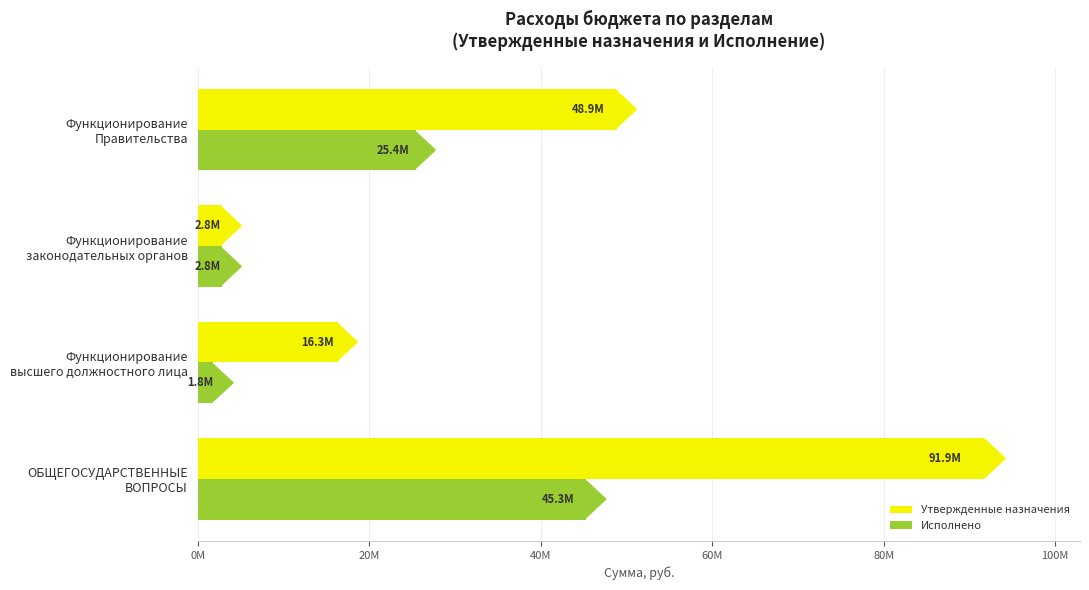

At which category is the sum across all series the highest?

ОБЩЕГОСУДАРСТВЕННЫЕ
ВОПРОСЫ